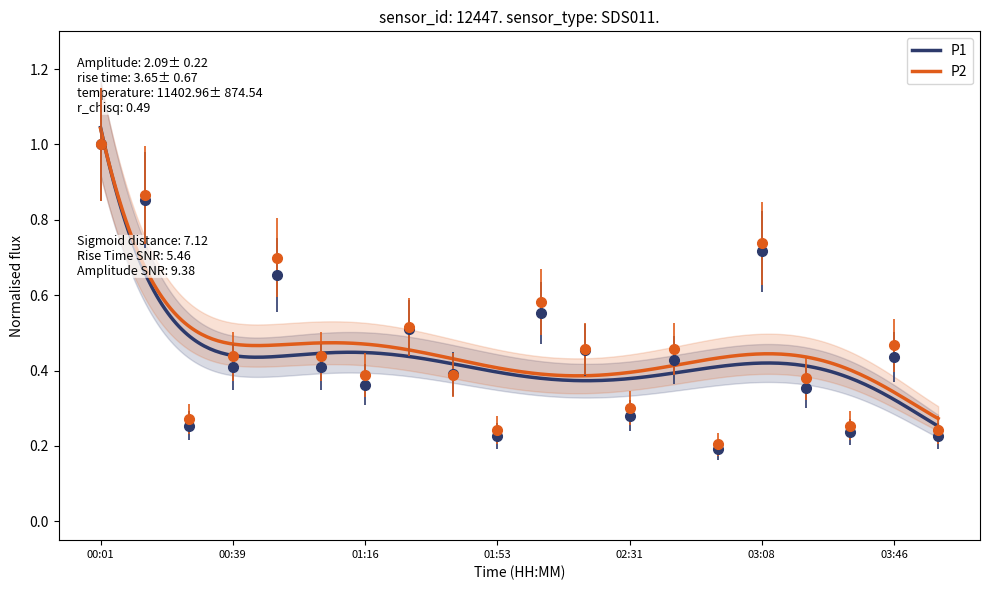

At how many categories does at least one series exceed 0?

20